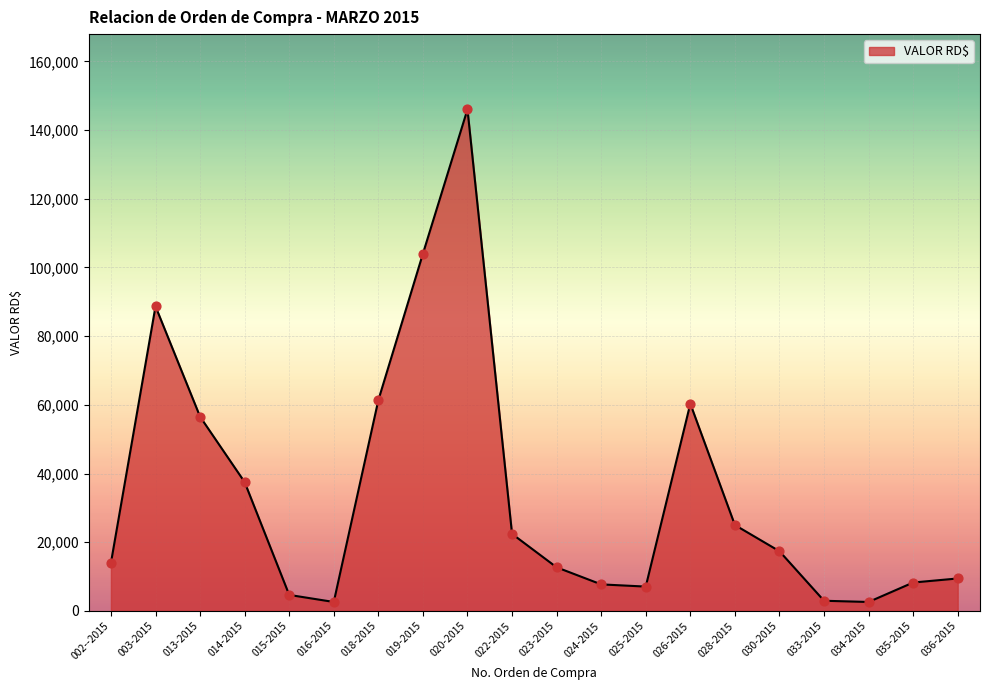

What is the ratio of the value at 020-2015 to the value at 018-2015?

2.4